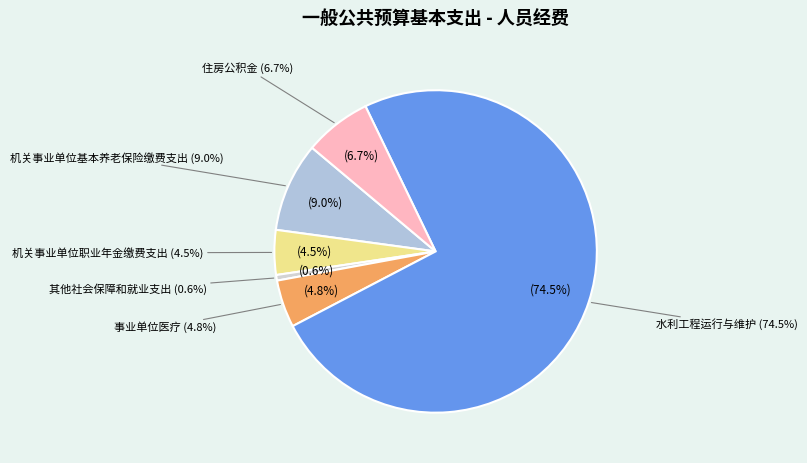

Rank the categories by value from highest to lowest.

水利工程运行与维护, 机关事业单位基本养老保险缴费支出, 住房公积金, 事业单位医疗, 机关事业单位职业年金缴费支出, 其他社会保障和就业支出